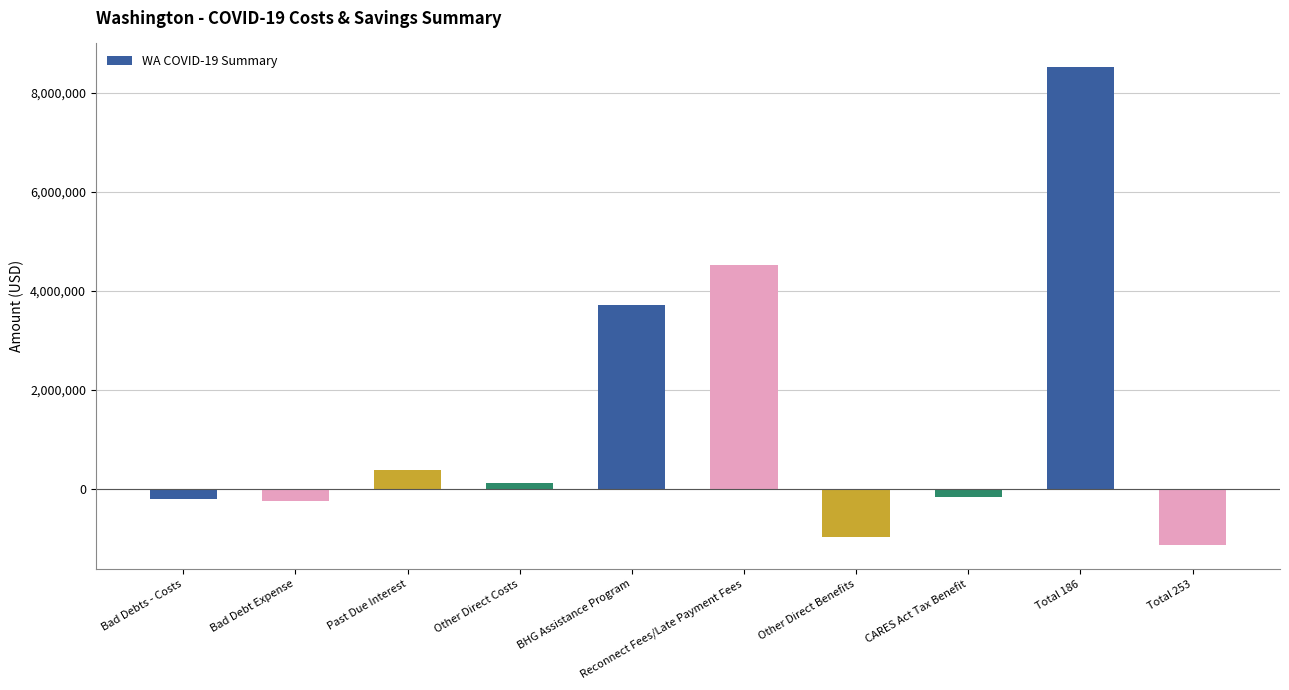

What is the sum of all values?

14575748.8